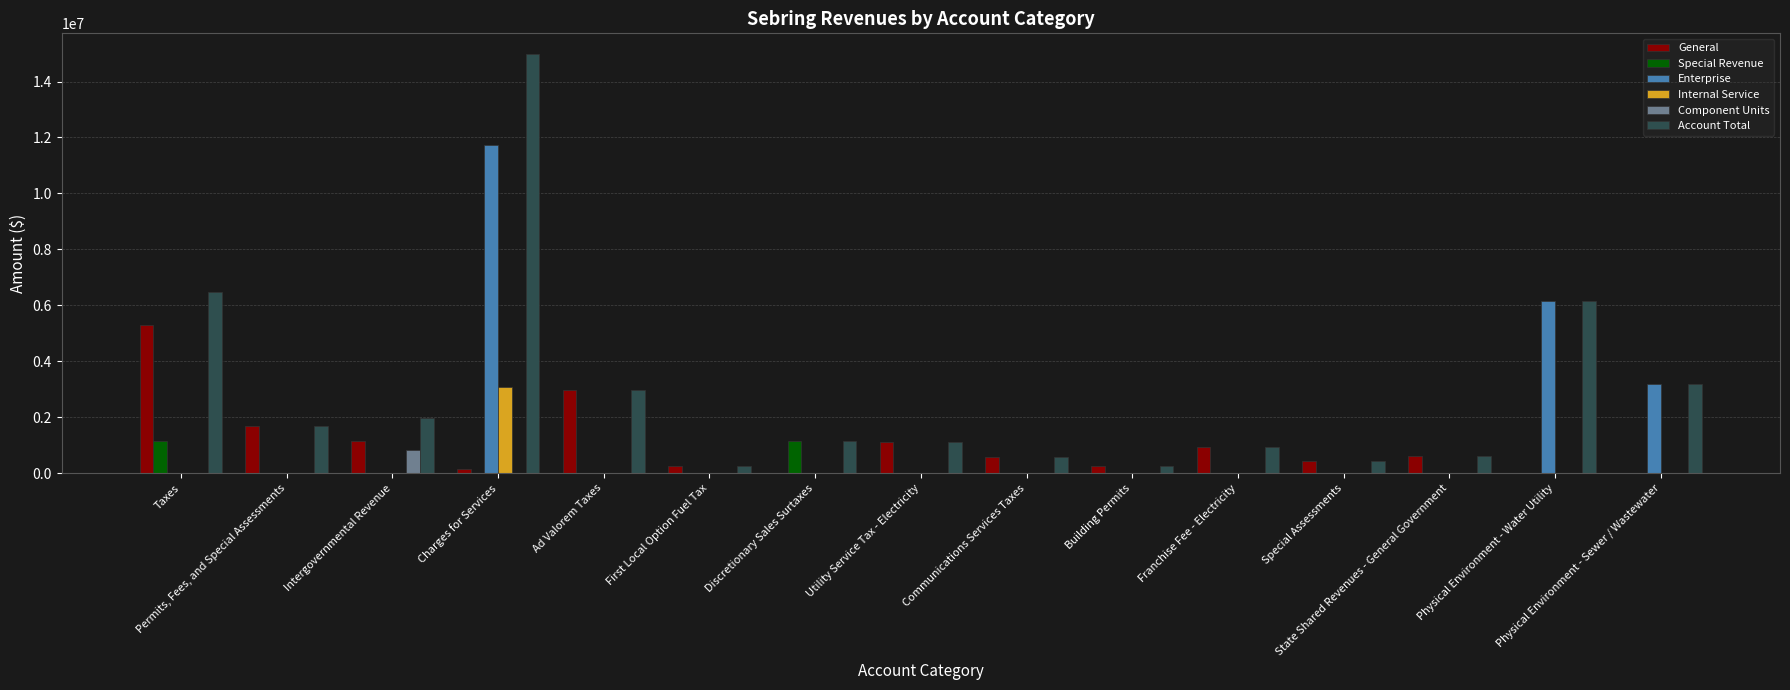

Which series has the largest total across all categories?

Account Total